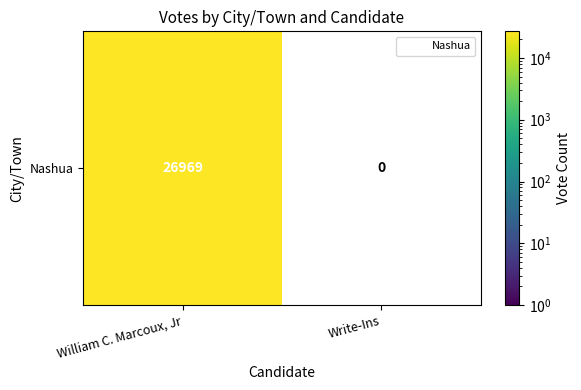

Reading right to left, list all the values displayed in this chart.

0	26969